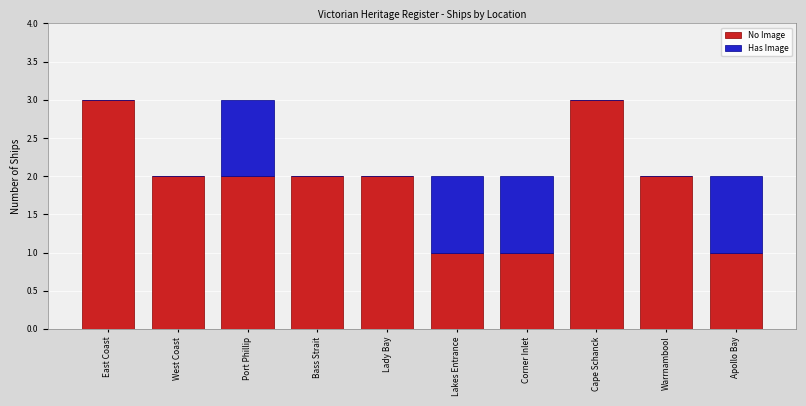

What is the total value across all series at Cape Schanck?

3